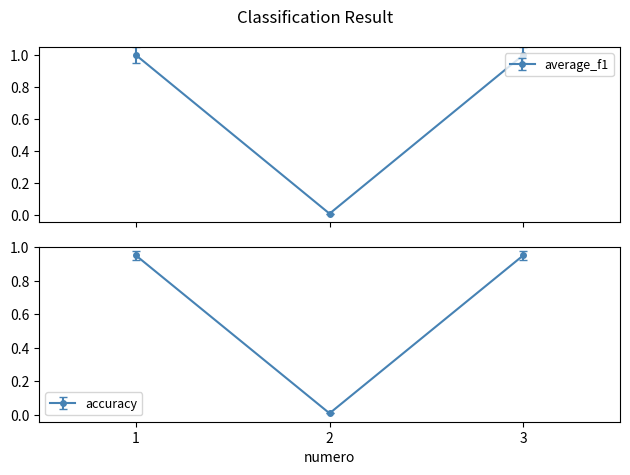

What is the change in value from 2 to 3?

+1.0